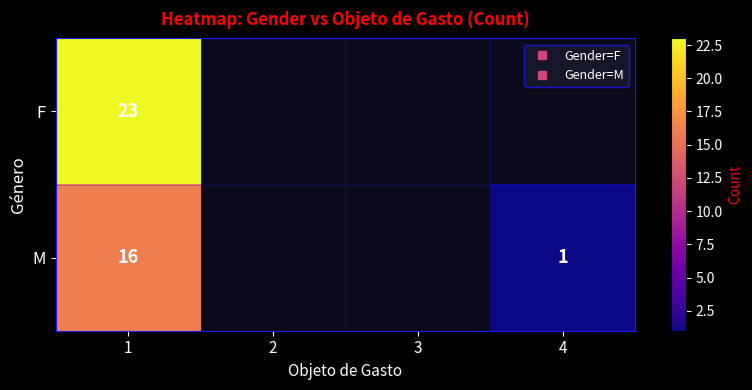

What is the maximum value for M?

16.0